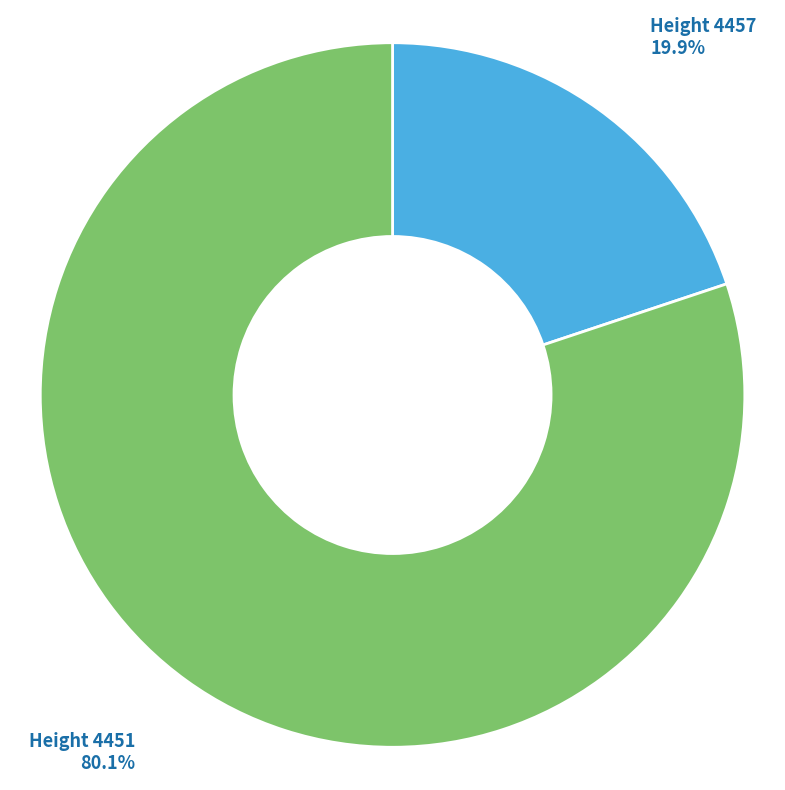

What is the ratio of the value at Height 4451 to the value at Height 4457?

4.0